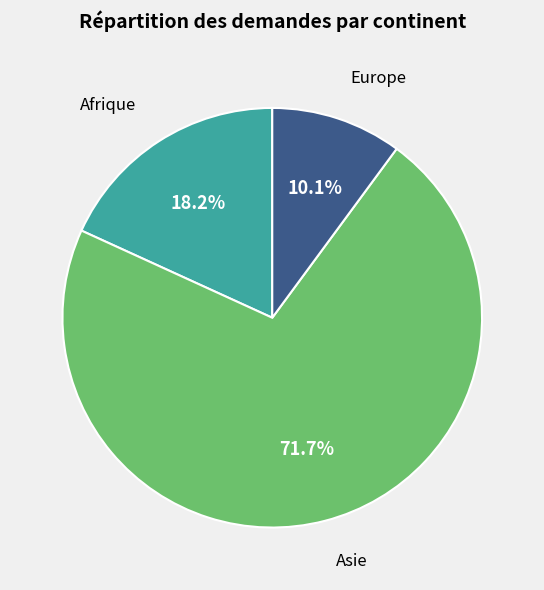

Count the number of slices in the pie.

3